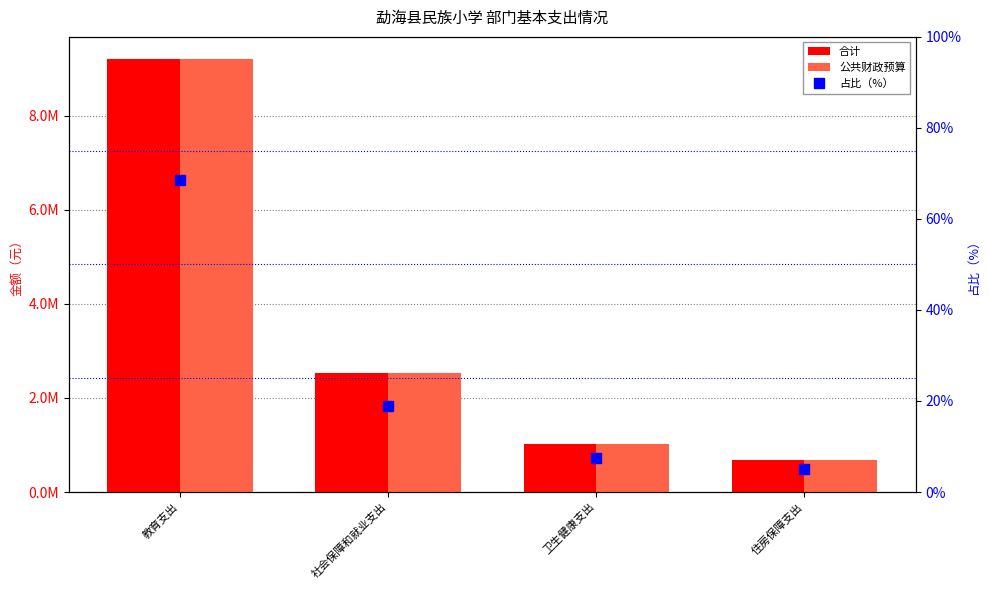

Rank the series at 卫生健康支出 from highest to lowest value.

合计, 公共财政预算, 占比（%）